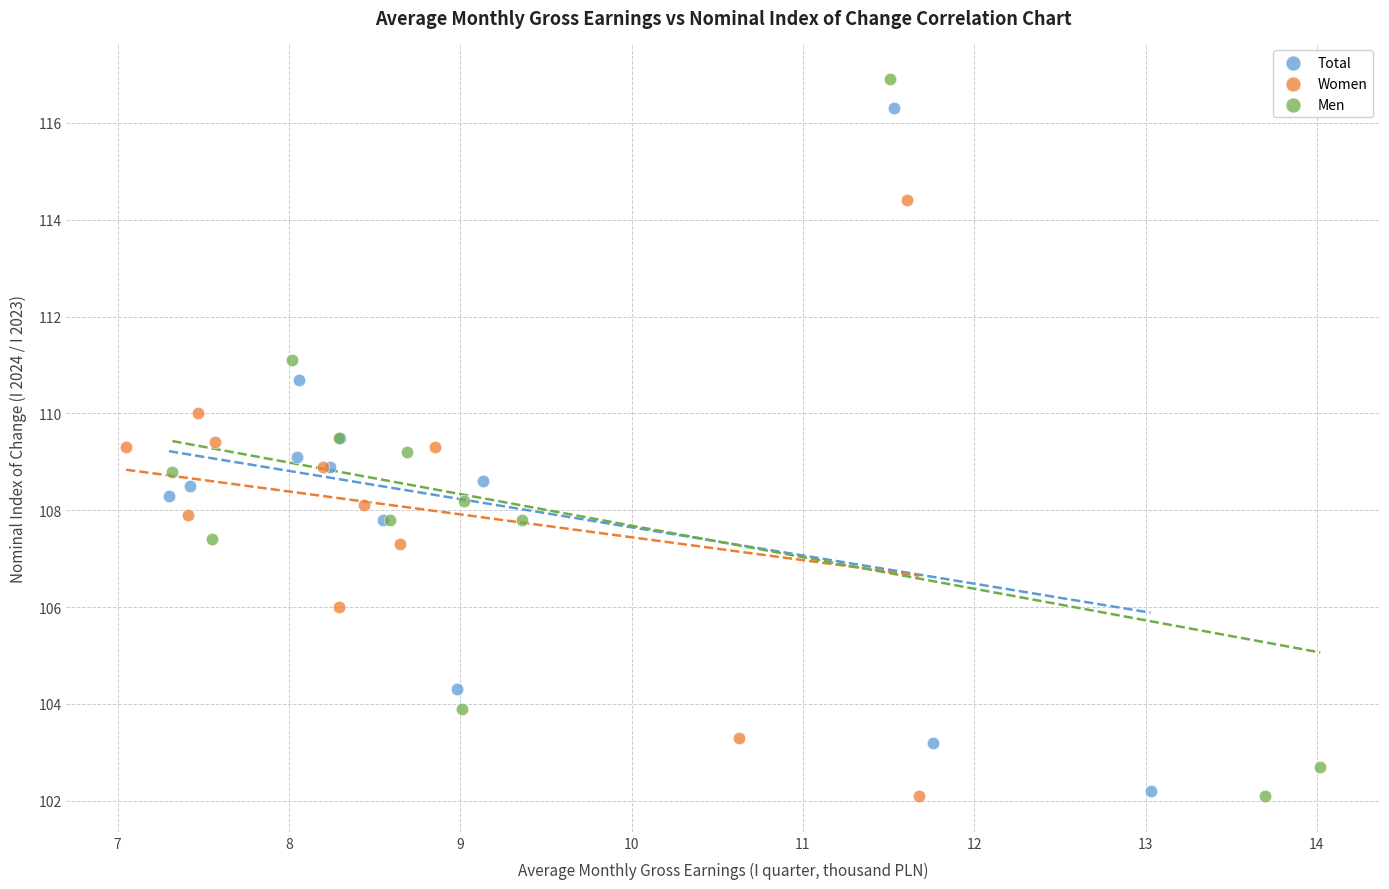

Which series has the widest spread of Y values?

Men